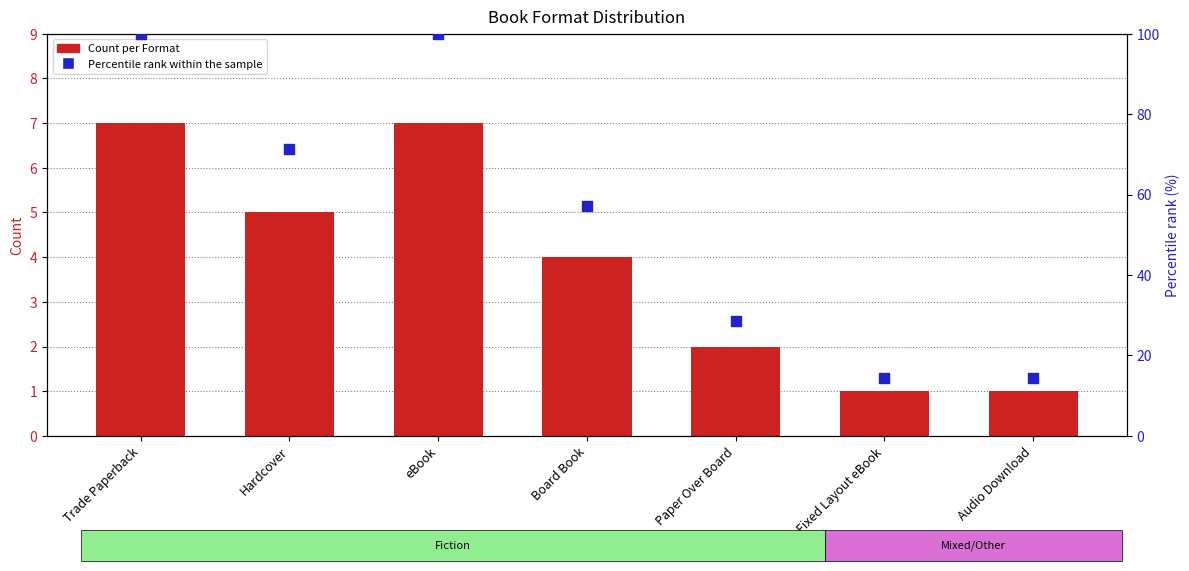

Which series has the largest total across all categories?

Percentile rank within the sample